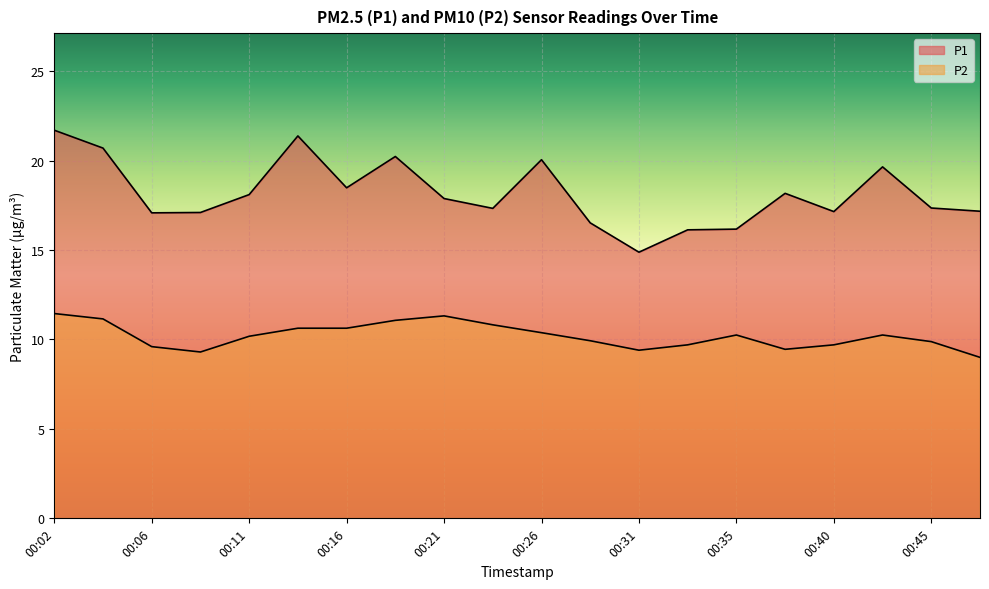

At which category does P2 reach its first local peak?

00:21